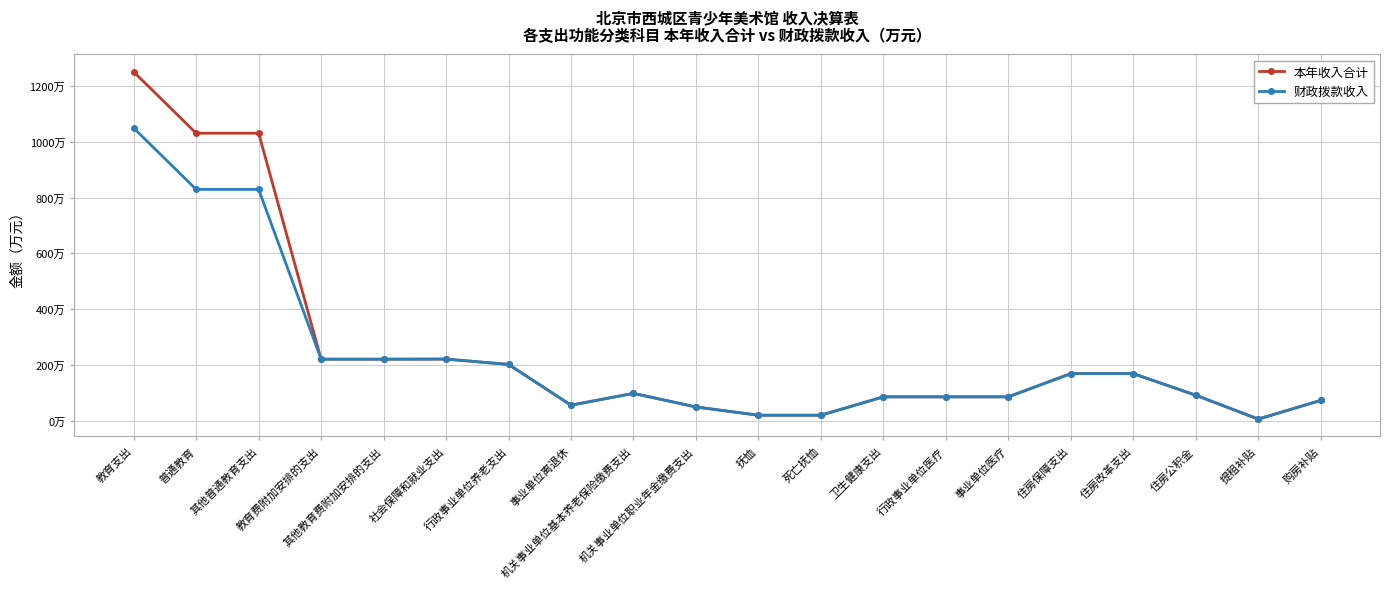

Is this an area chart (filled region under the line)?

No